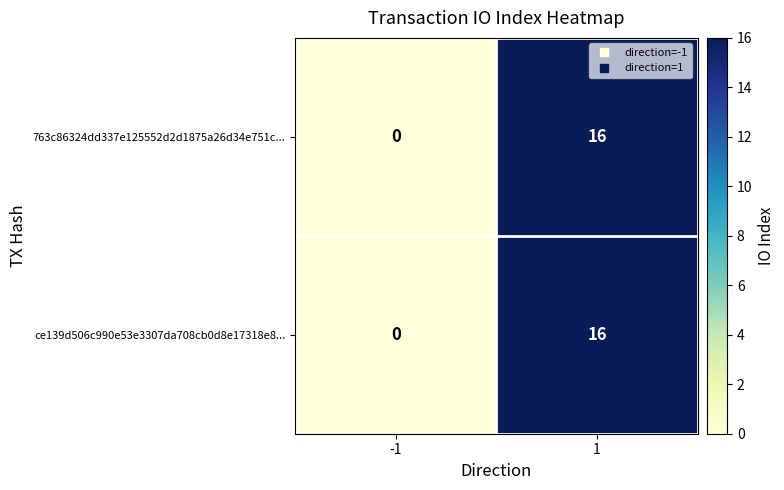

What is the total value across all series at 1?

32